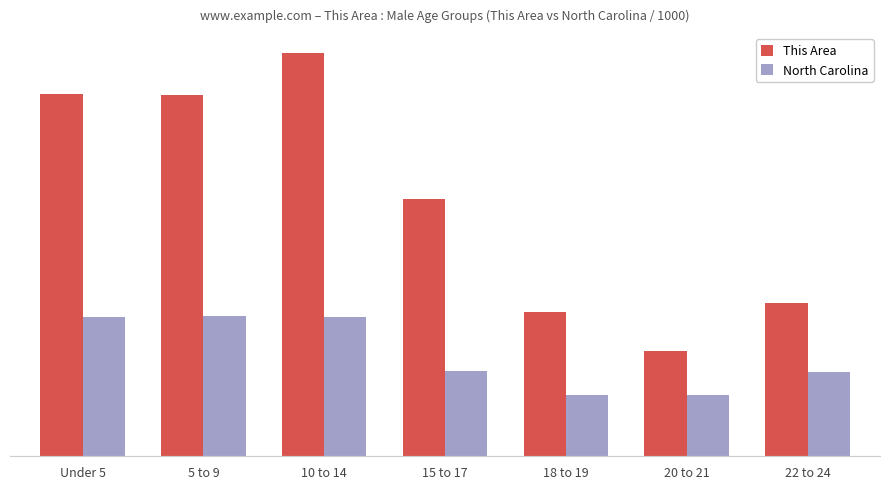

What are all the series names shown in the legend?

This Area, North Carolina